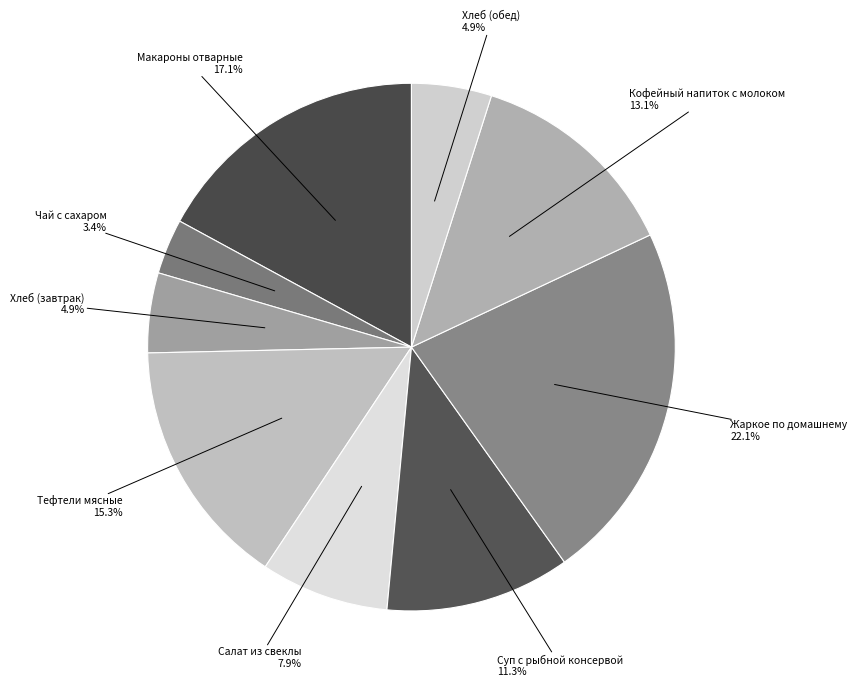

To the nearest percent, what is the average slice percentage?

11%